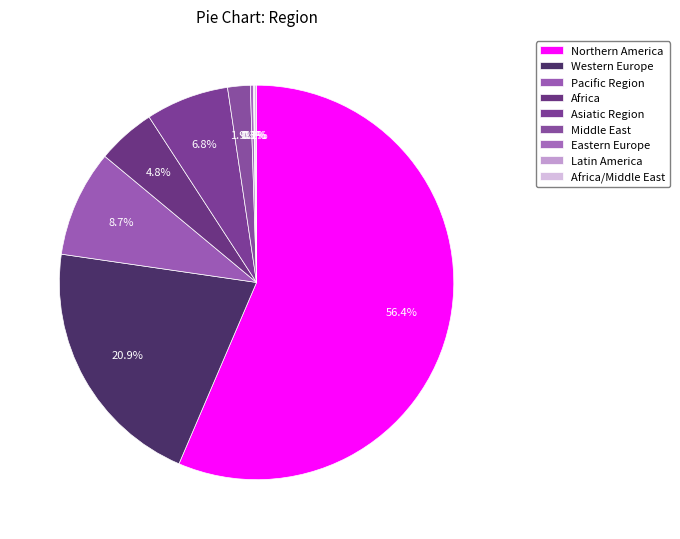

To the nearest percent, what is the average slice percentage?

11%